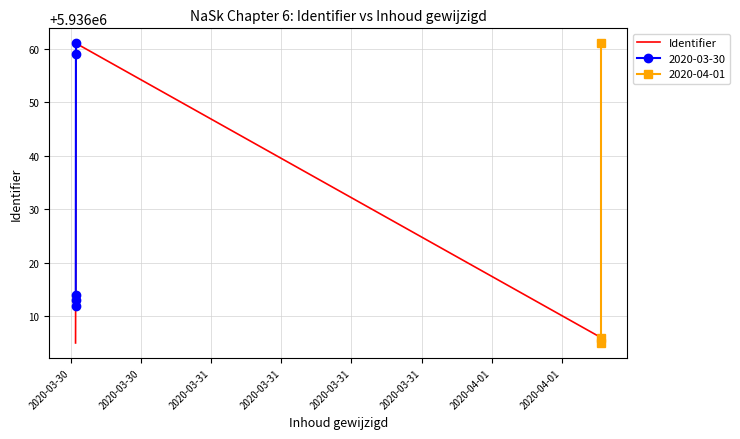

Reading left to right, what are all the values shown in this chart?

5936005	5936012	5936013	5936014	5936059	5936061	5936006